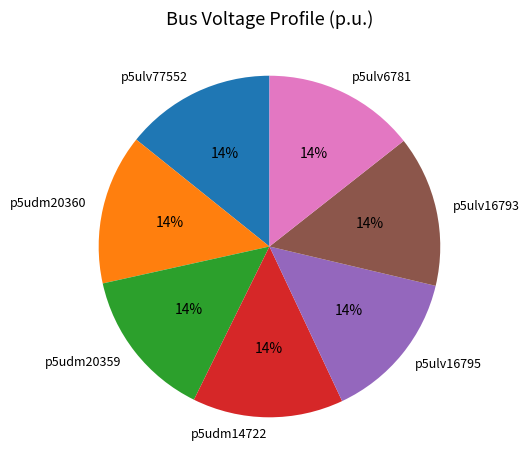

Is there a majority slice in this chart?

No